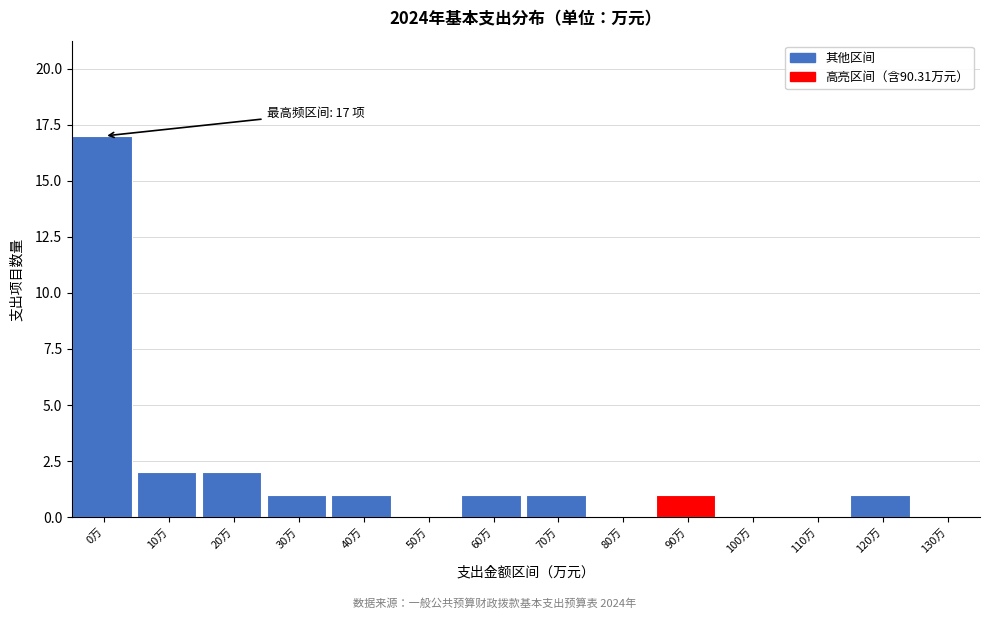

Reading left to right, transcribe all the data shown in this chart.

0万=17	10万=2	20万=2	30万=1	40万=1	50万=0	60万=1	70万=1	80万=0	90万=1	100万=0	110万=0	120万=1	130万=0